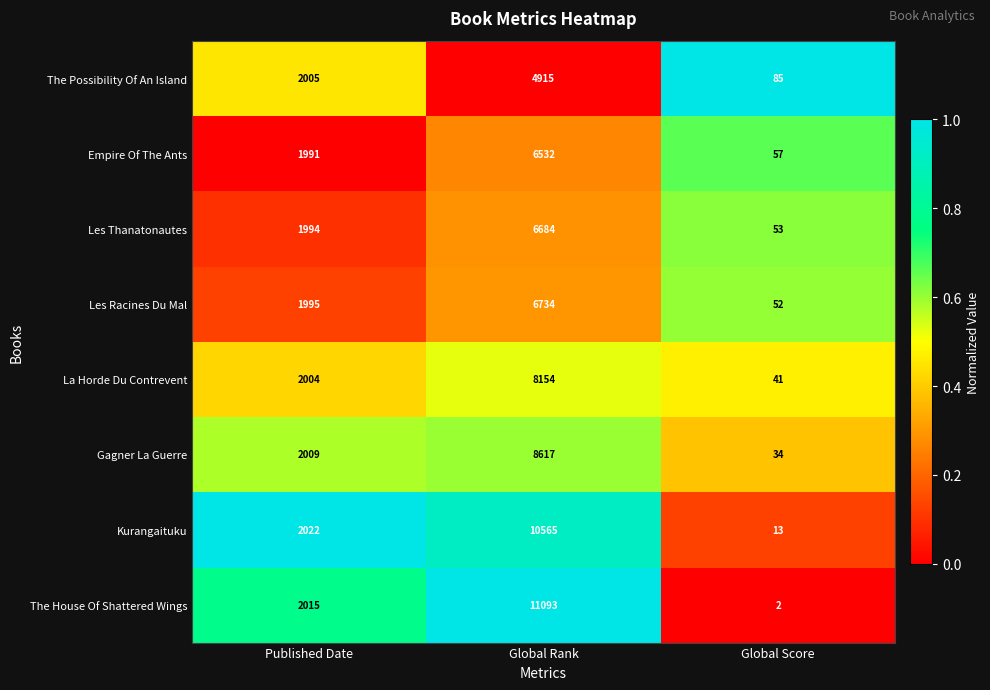

Which series has the largest range (max minus min)?

The House Of Shattered Wings